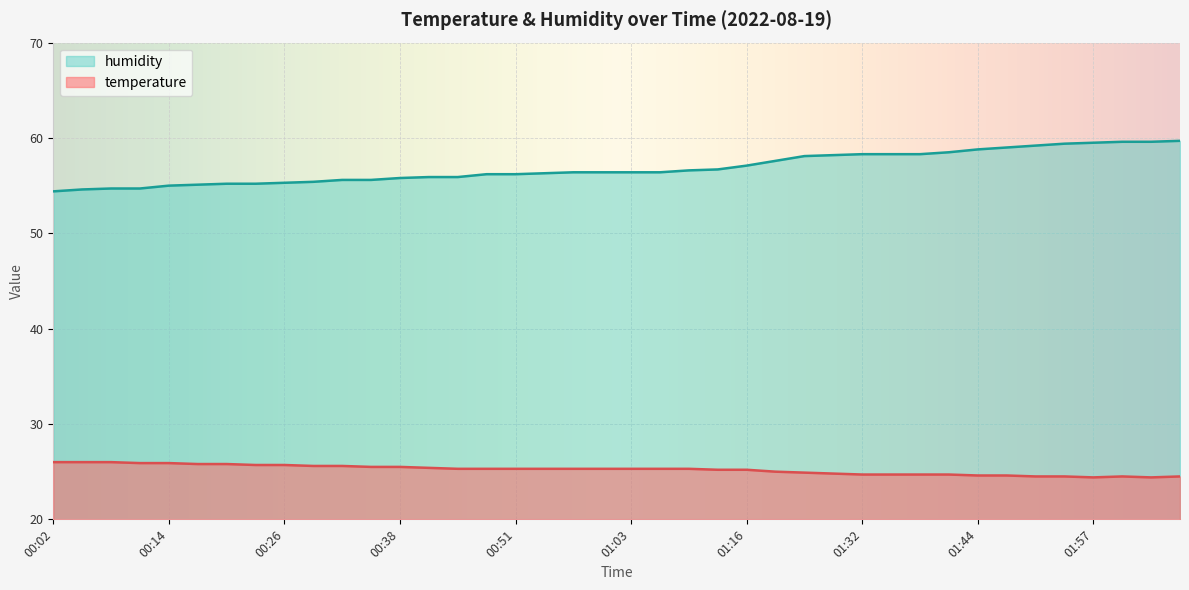

How many series are shown in this chart?

2